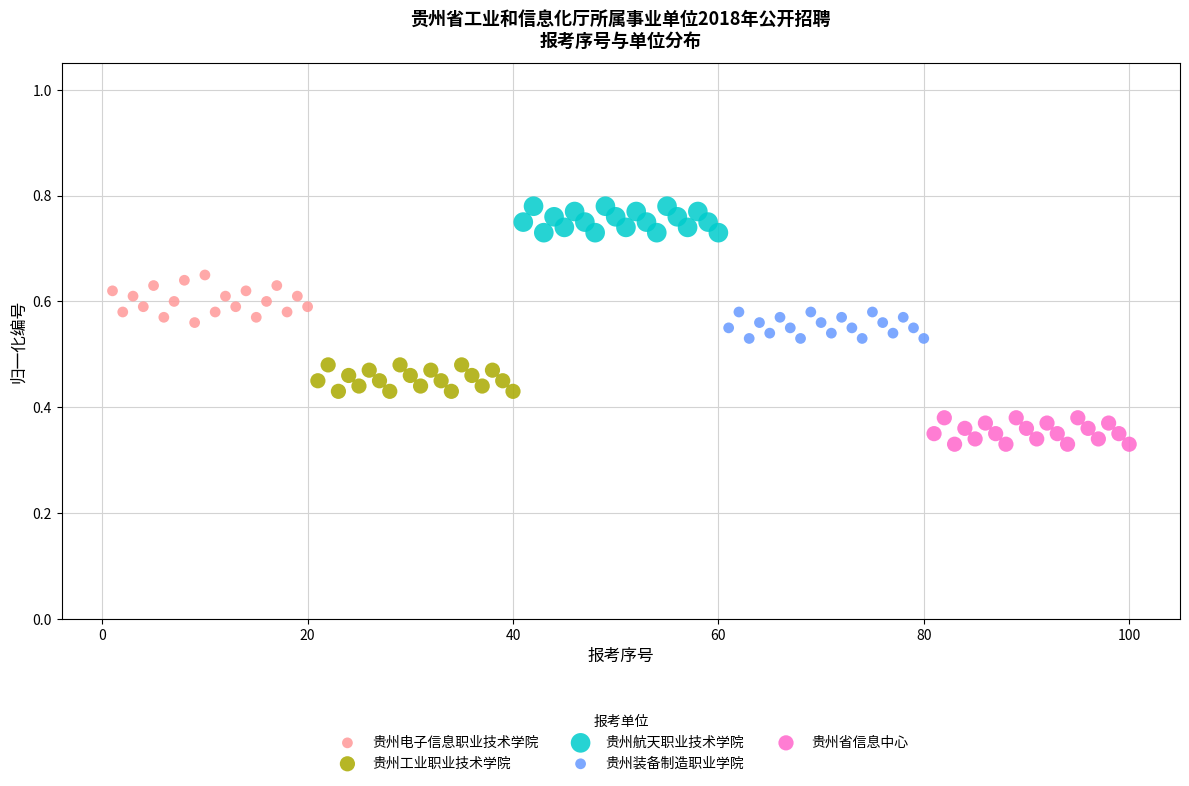

Which series has the largest Y range (max minus min)?

贵州电子信息职业技术学院